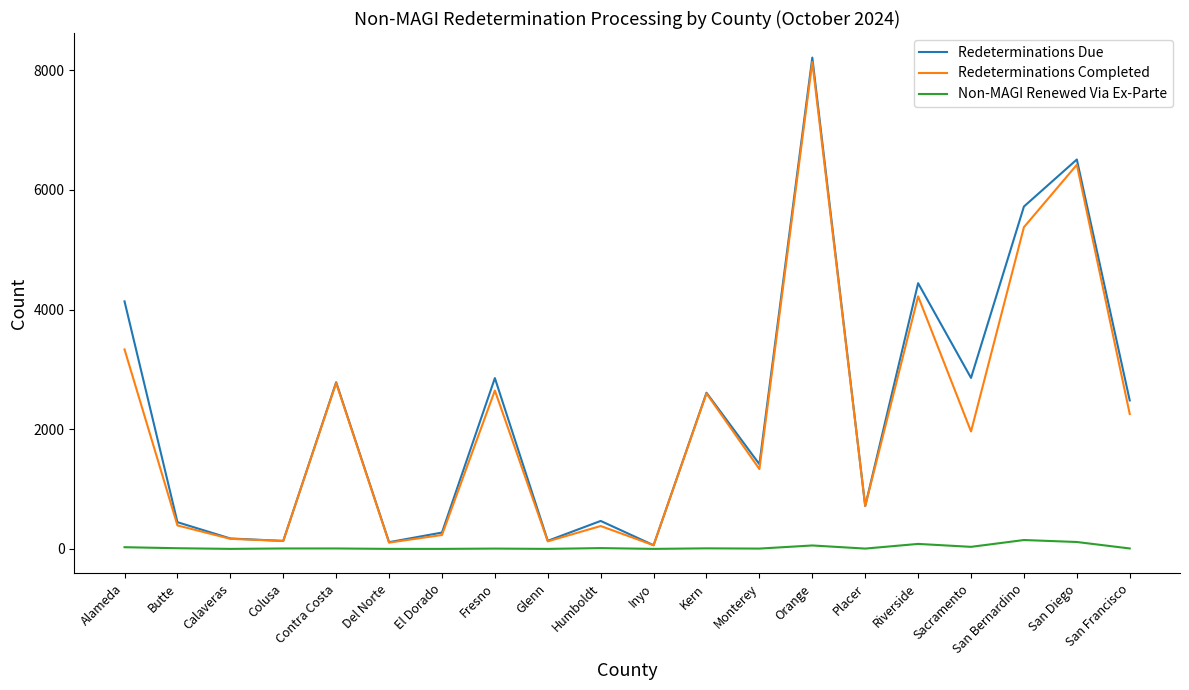

Does the chart display data point markers on the line(s)?

No